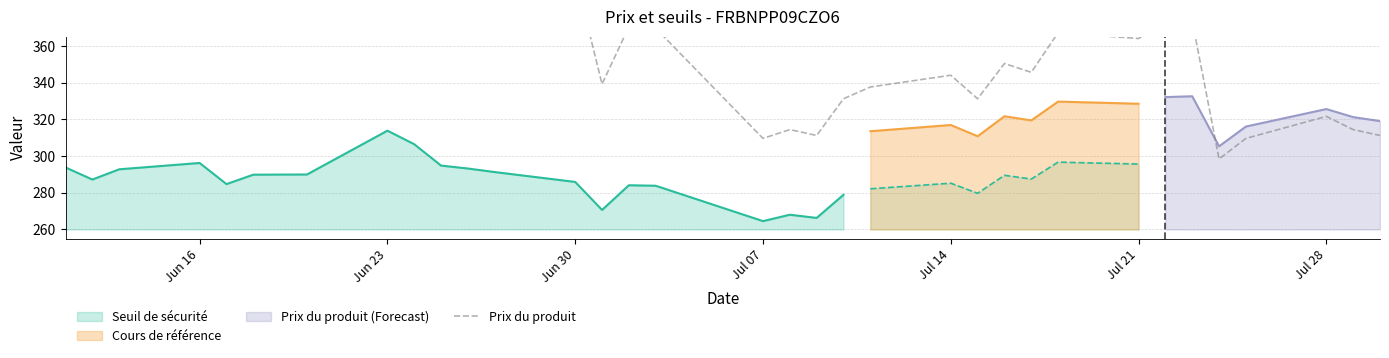

True or false: there are more than 0 points higher than both neighbors.

True